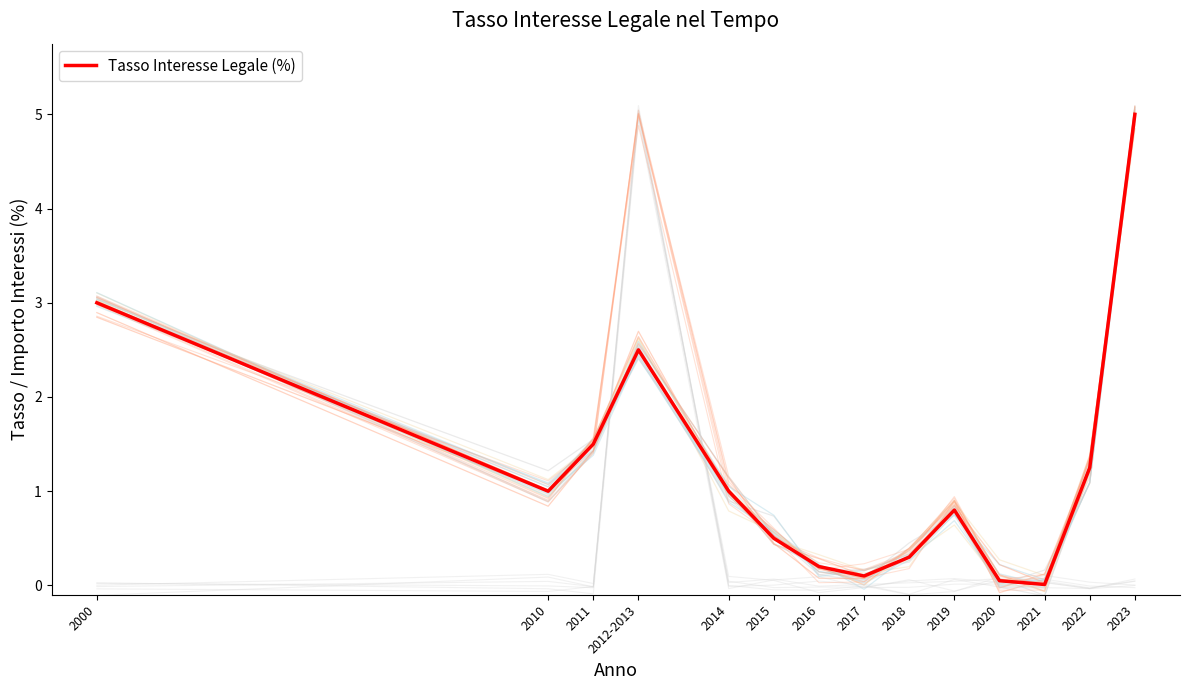

How many values are below 1?

7